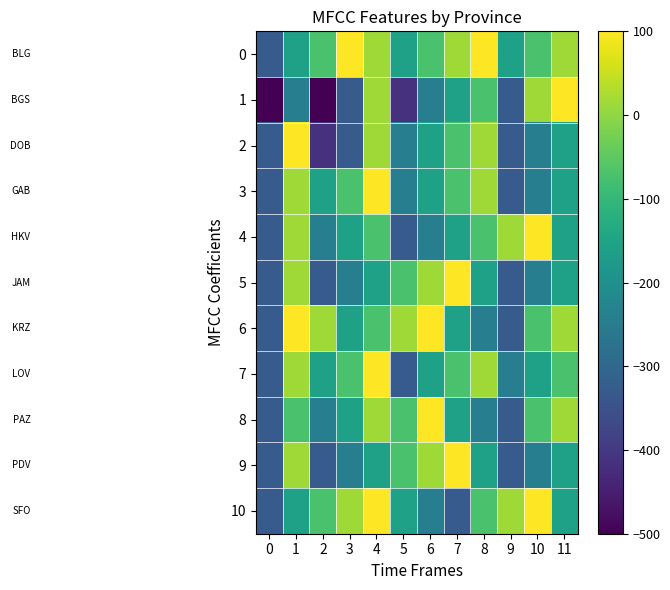

Which series has the widest spread of values?

1